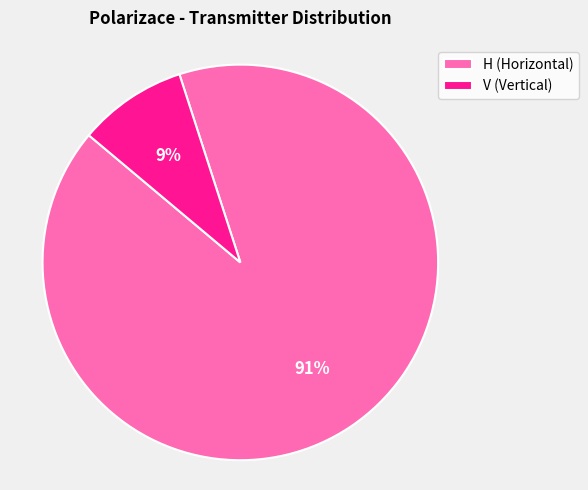

Which slice is the smallest?

V